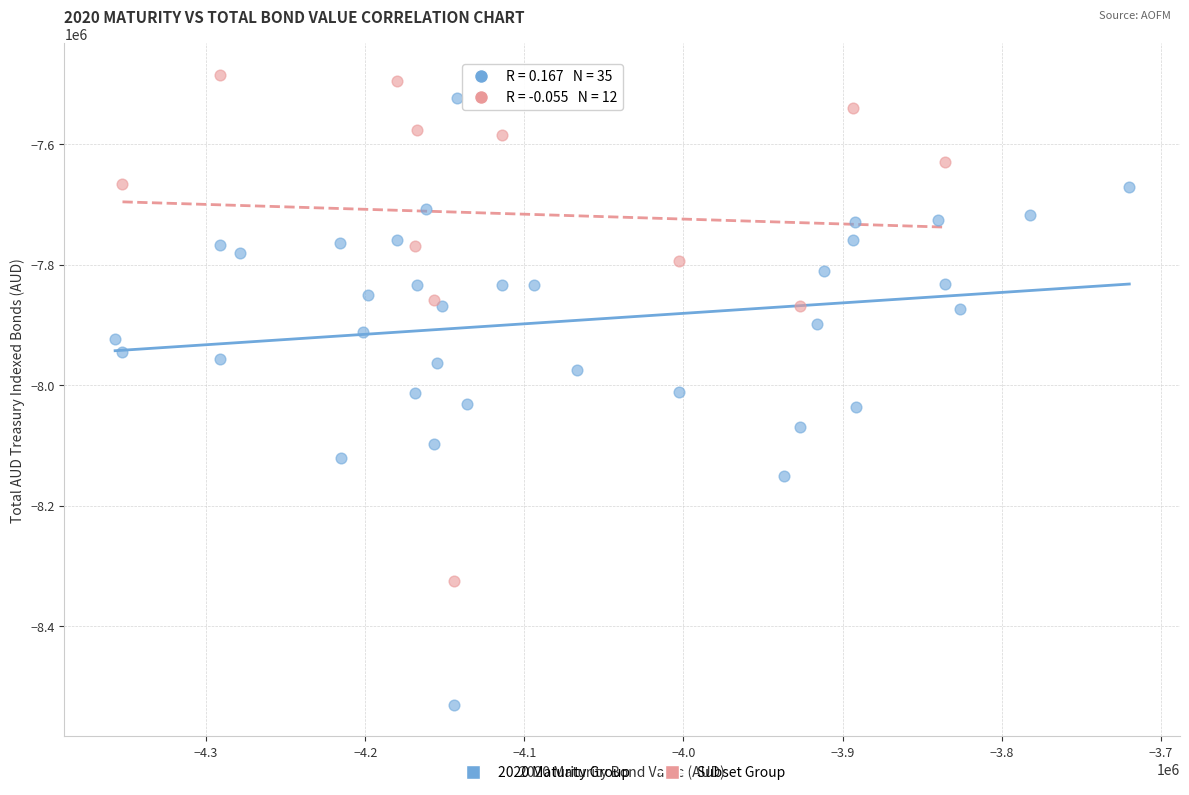

Which series has the largest Y range (max minus min)?

2020 Maturity Group